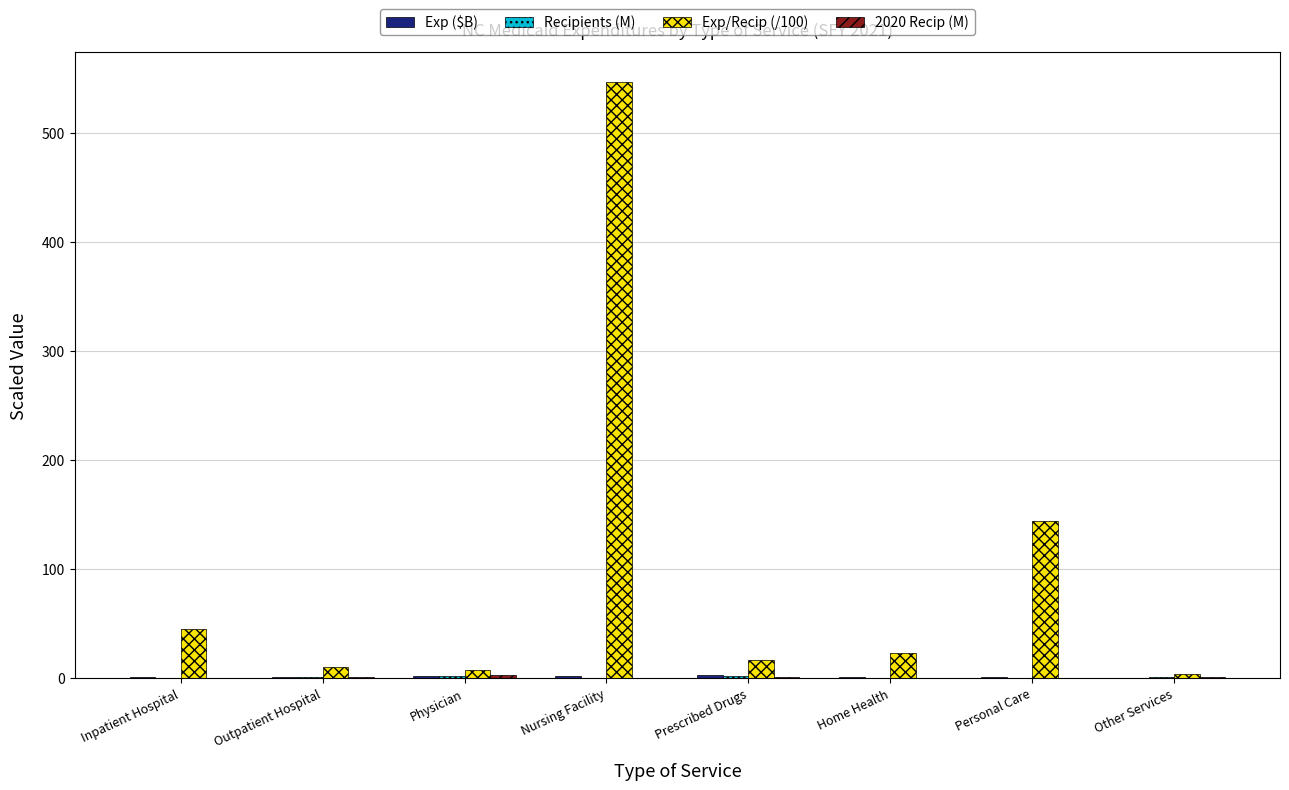

The Exp/Recip (/100) series shows 762.0 at Nursing Facility. True or false?

False